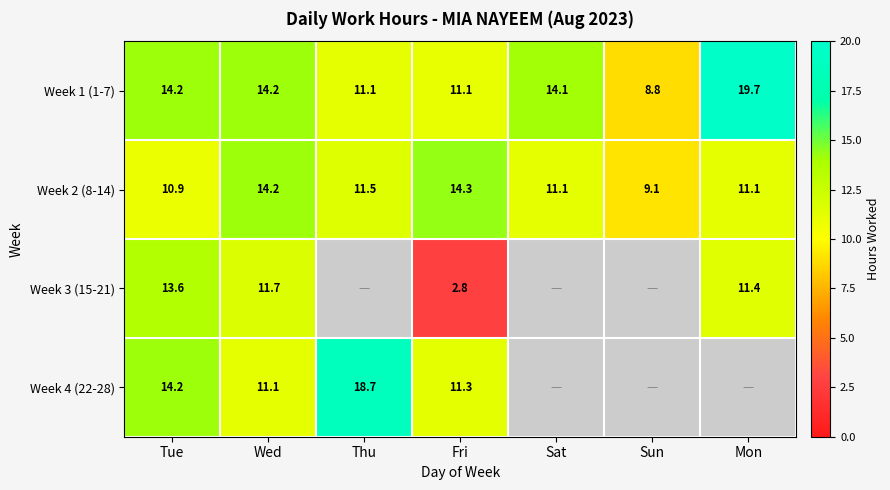

Where does the Week 1 (1-7) series first go above 14?

Tue